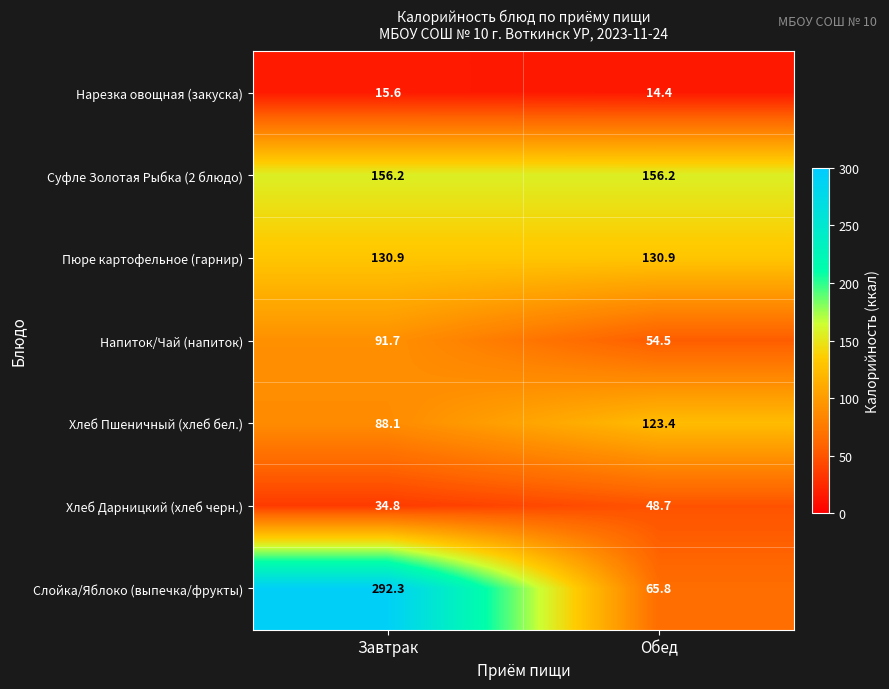

How many data points in Слойка/Яблоко (выпечка/фрукты) are above 292?

1